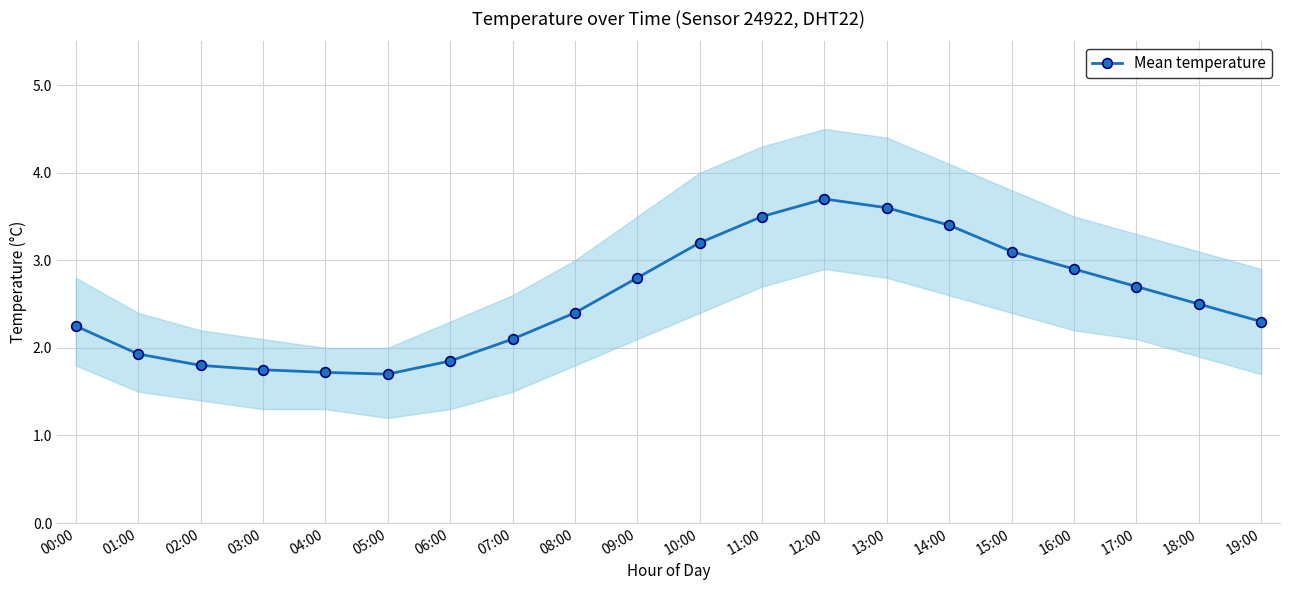

The value at 08:00 is 2.4. True or false?

True